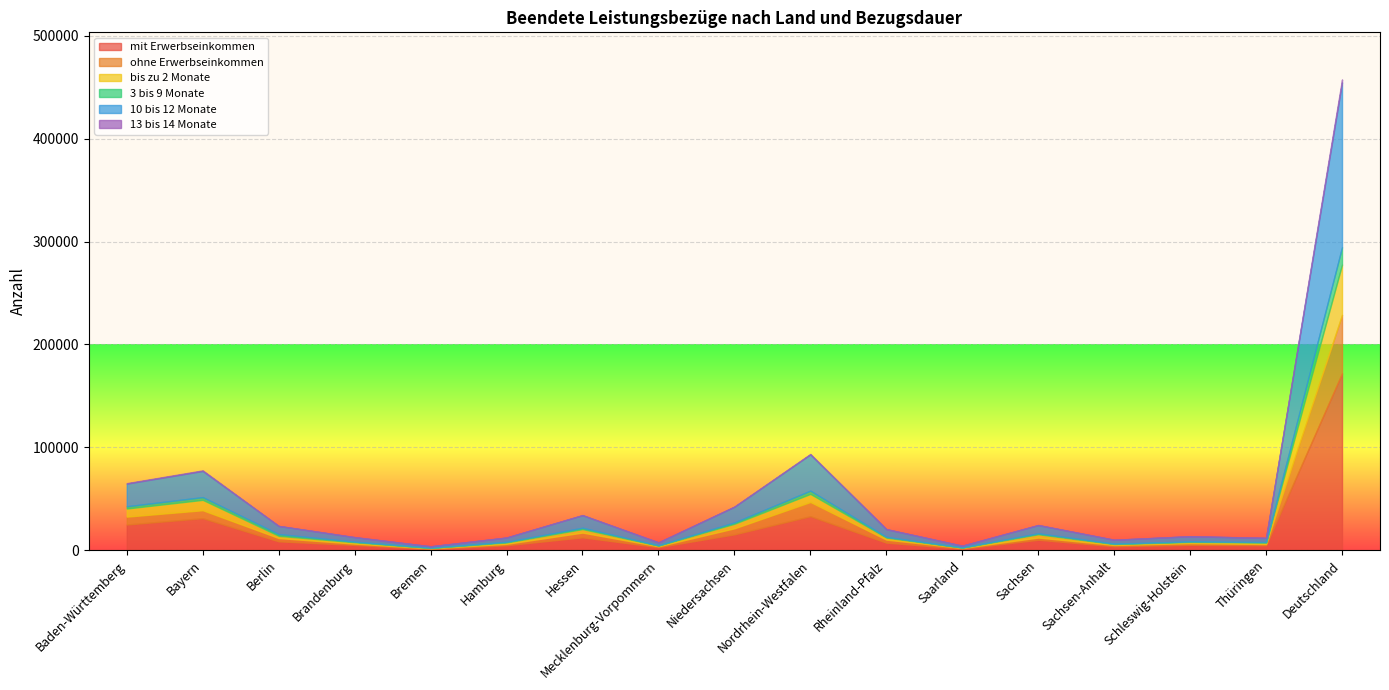

In 3 bis 9 Monate, how many points are higher than both neighbors (excluding endpoints)?

5